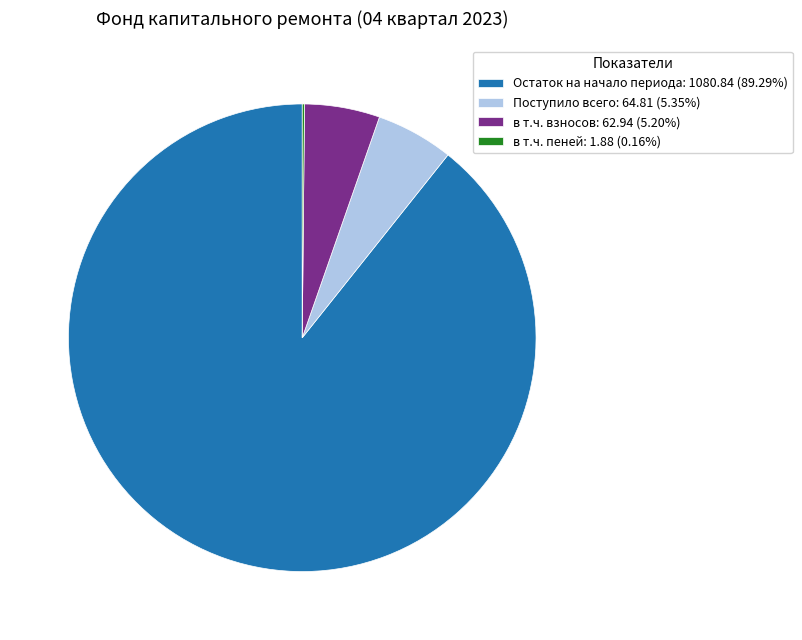

Which category has the biggest portion of the pie?

Остаток на начало периода